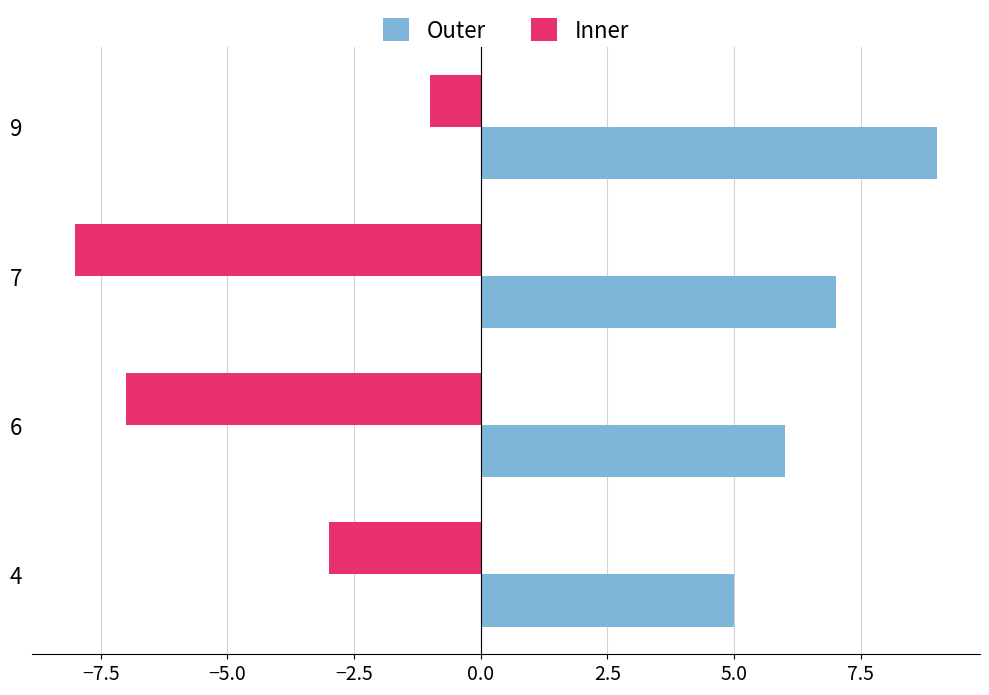

The Outer series shows 9 at 9. True or false?

True